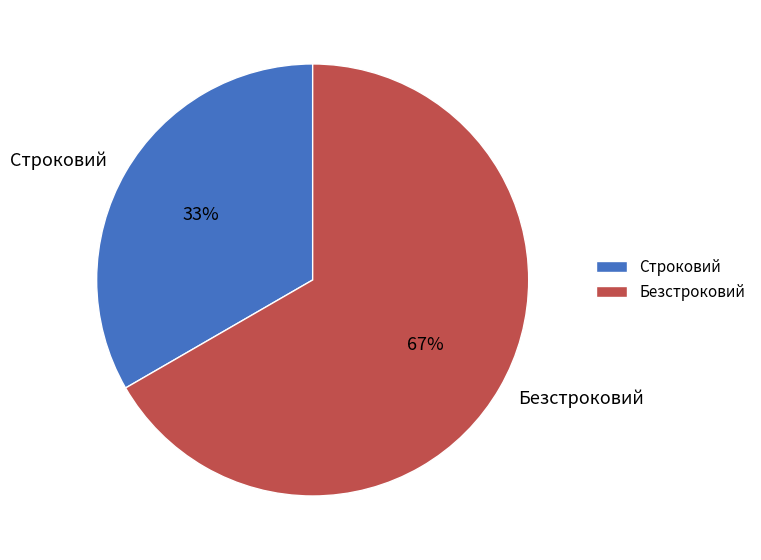

What is the smallest slice in the pie chart?

Строковий